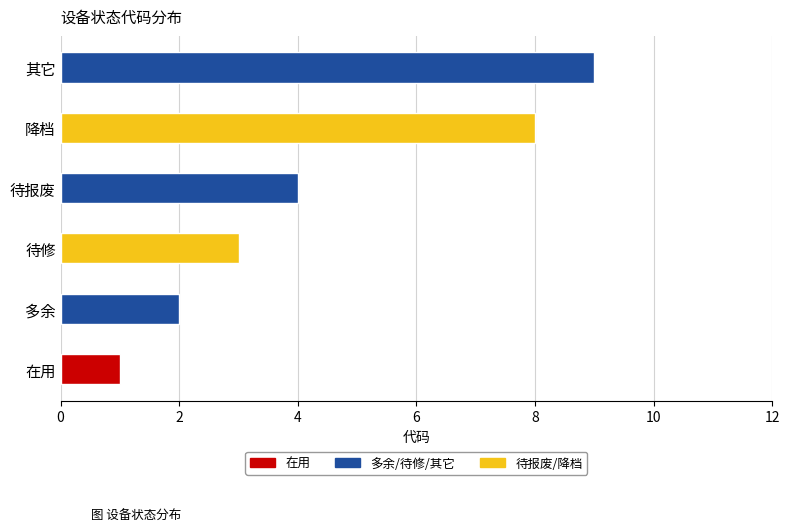

Read the value at 待修.

3